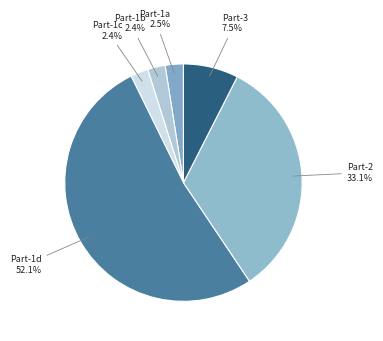

How many slices are in this pie chart?

6